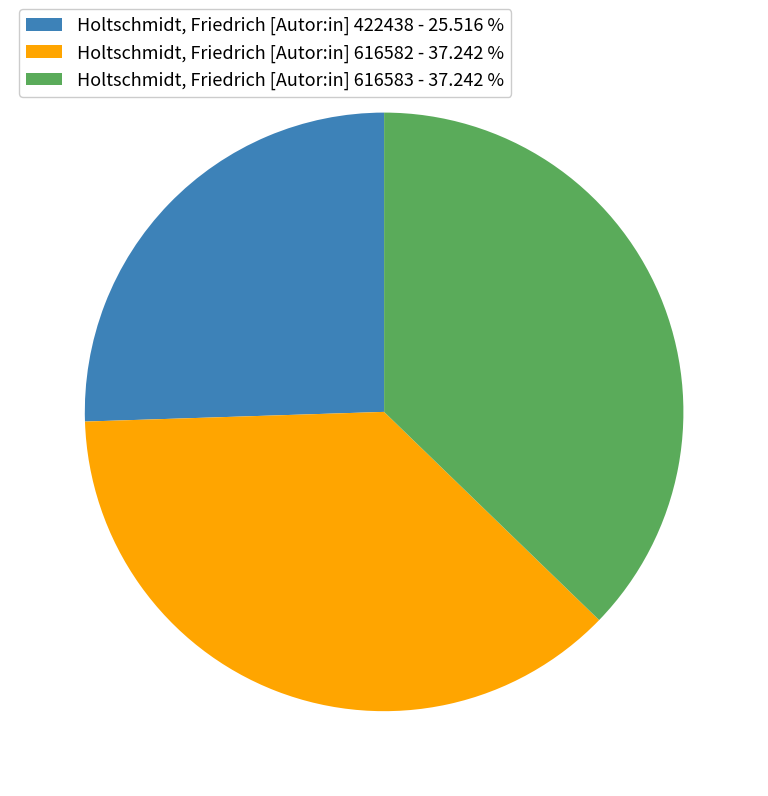

Does Holtschmidt, Friedrich [Autor:in] 616582 represent more than half of the total?

No